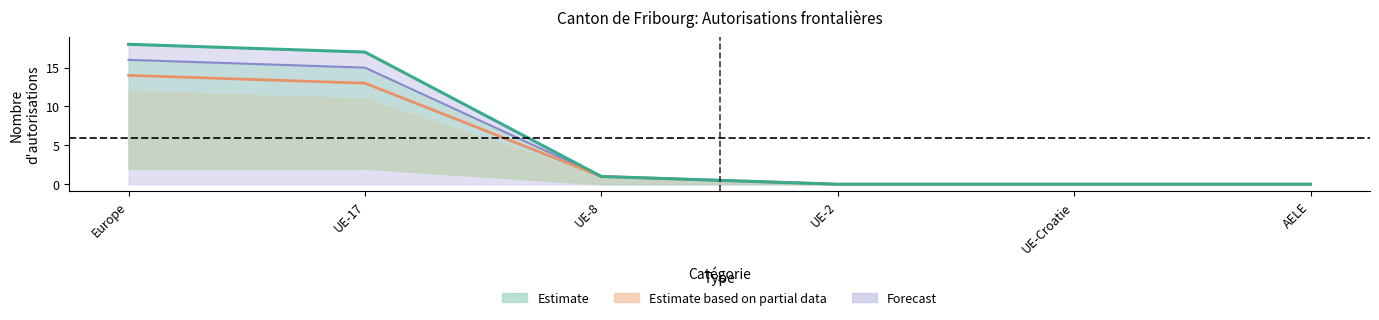

List the labels in order of Hommes value, smallest first.

UE-2, UE-Croatie, AELE, UE-8, UE-17, Europe